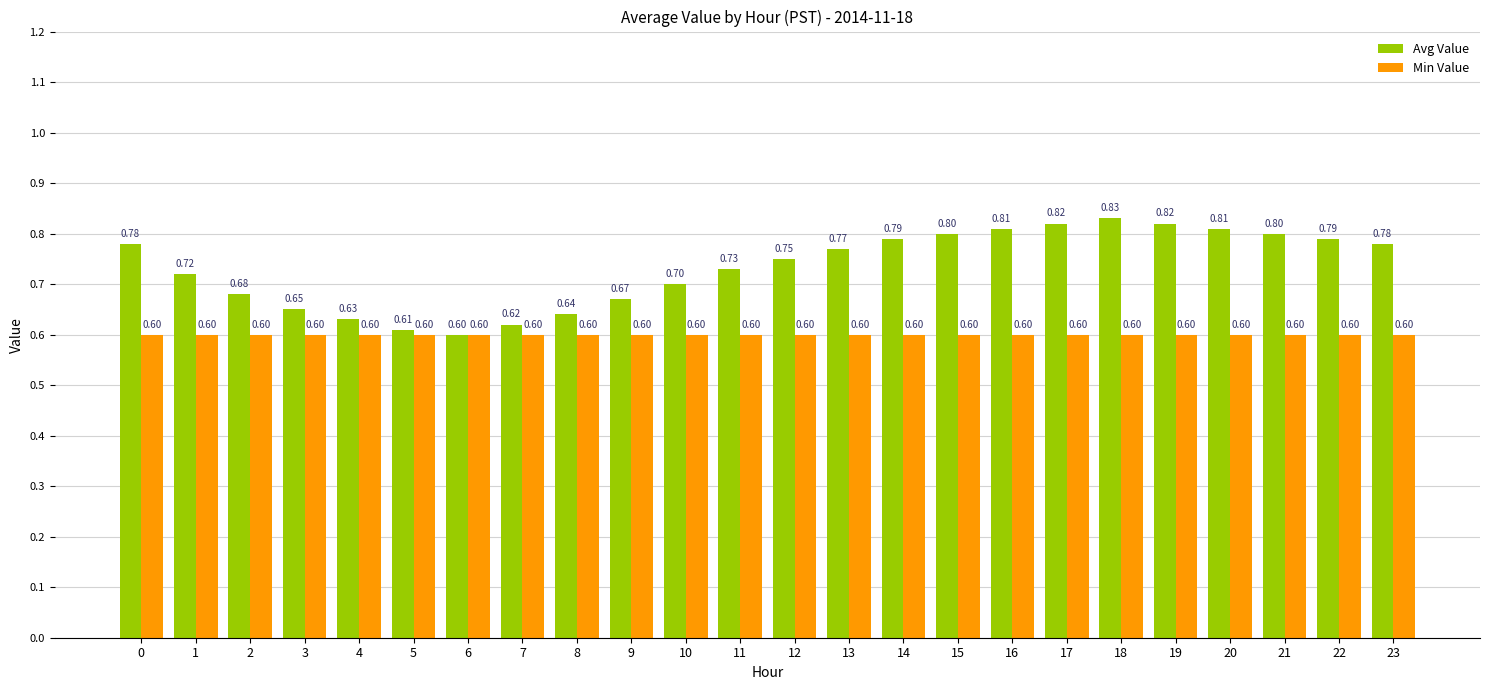

What is the sum of all Min Value values?

14.4